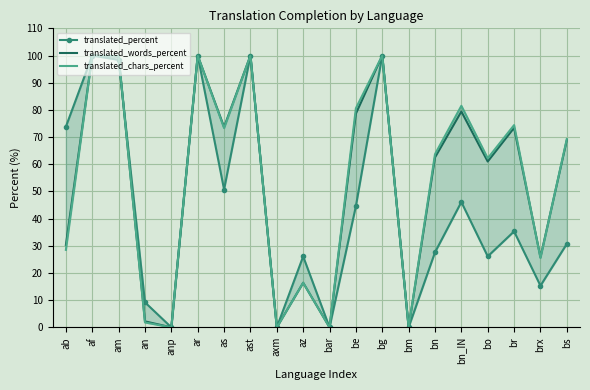

Reading left to right, extract all data points from this chart.

translated_percent: 73.8	100.0	98.4	9.2	0.0	100.0	50.7	100.0	0.0	26.1	0.0	44.6	100.0	0.0	27.6	46.1	26.1	35.3	15.3	30.7
translated_words_percent: 30.3	100.0	99.6	2.2	0.0	100.0	73.7	100.0	0.0	16.4	0.0	78.6	100.0	0.0	62.5	79.4	61.0	73.4	25.8	68.9
translated_chars_percent: 28.5	100.0	99.8	1.8	0.0	100.0	73.3	100.0	0.0	16.4	0.0	80.6	100.0	0.0	63.7	81.5	62.2	74.4	25.5	69.3